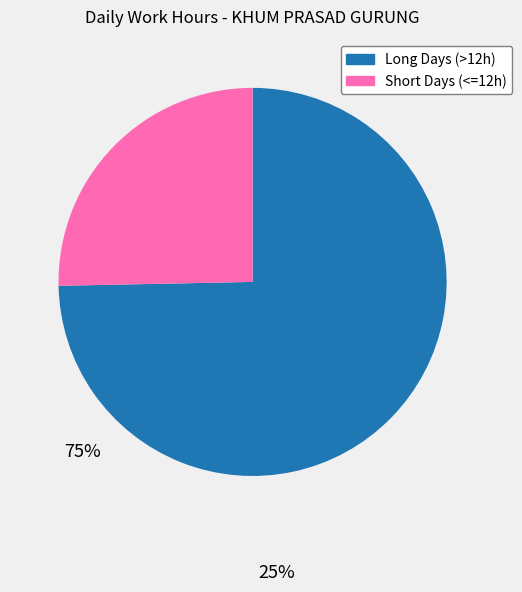

Is there any slice that represents more than half of the pie?

Yes